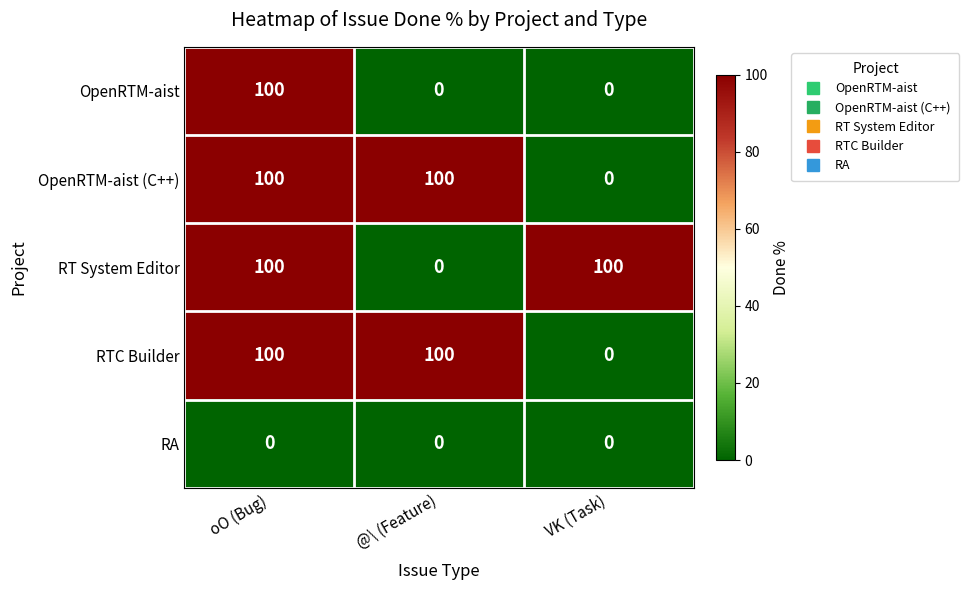

How many RTC Builder values are between 0 and 100?

3